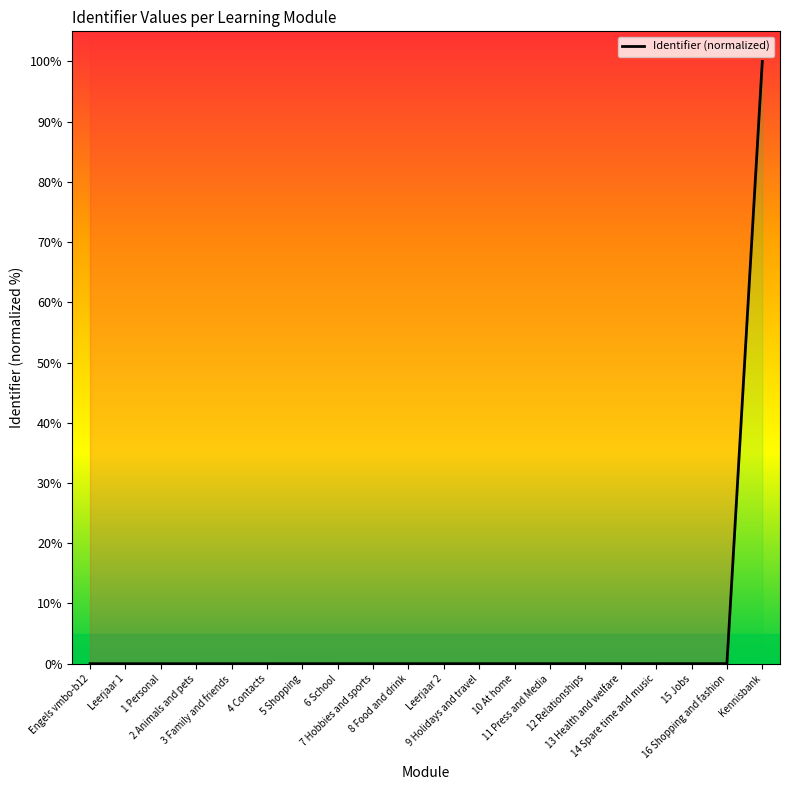

Rank the categories by value from lowest to highest.

Engels vmbo-b12, Leerjaar 1, 1 Personal, 2 Animals and pets, 3 Family and friends, 4 Contacts, 5 Shopping, 6 School, 7 Hobbies and sports, 8 Food and drink, Leerjaar 2, 9 Holidays and travel, 10 At home, 11 Press and Media, 12 Relationships, 13 Health and welfare, 14 Spare time and music, 15 Jobs, 16 Shopping and fashion, Kennisbank